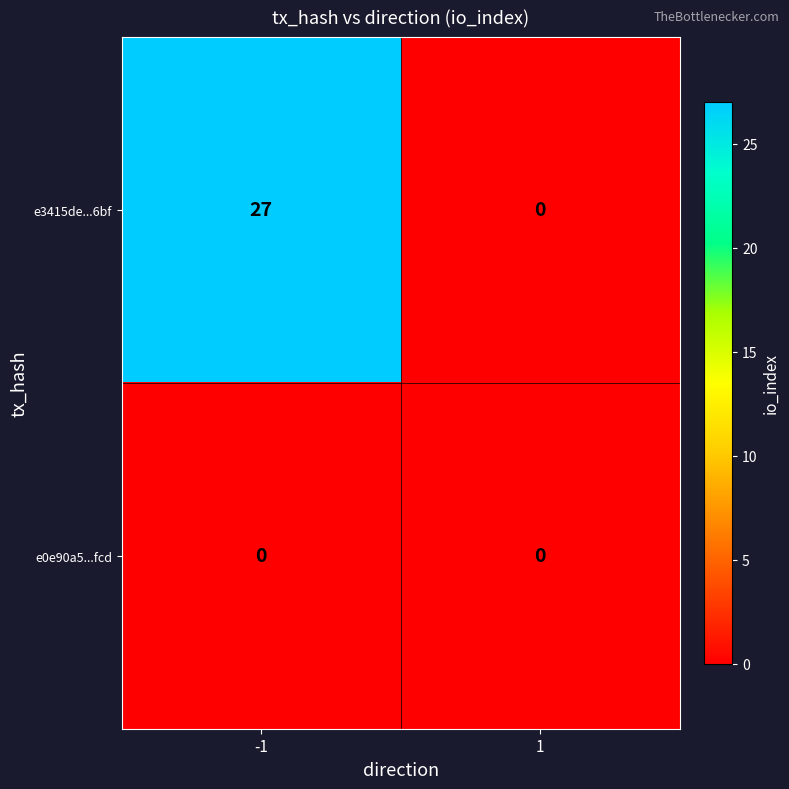

What is the spread (max minus min) of values at -1?

27